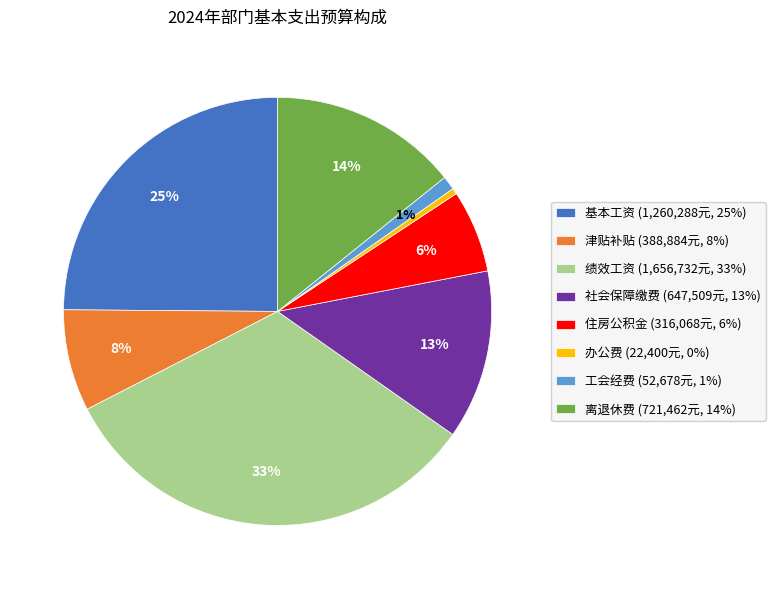

What is the largest slice in the pie chart?

绩效工资